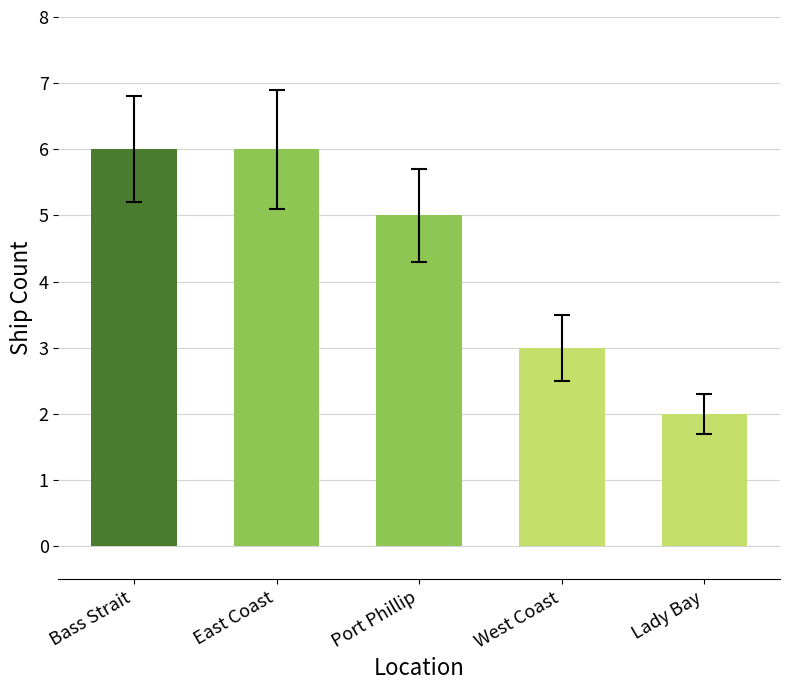

At which label does the data first exceed 5?

Bass Strait